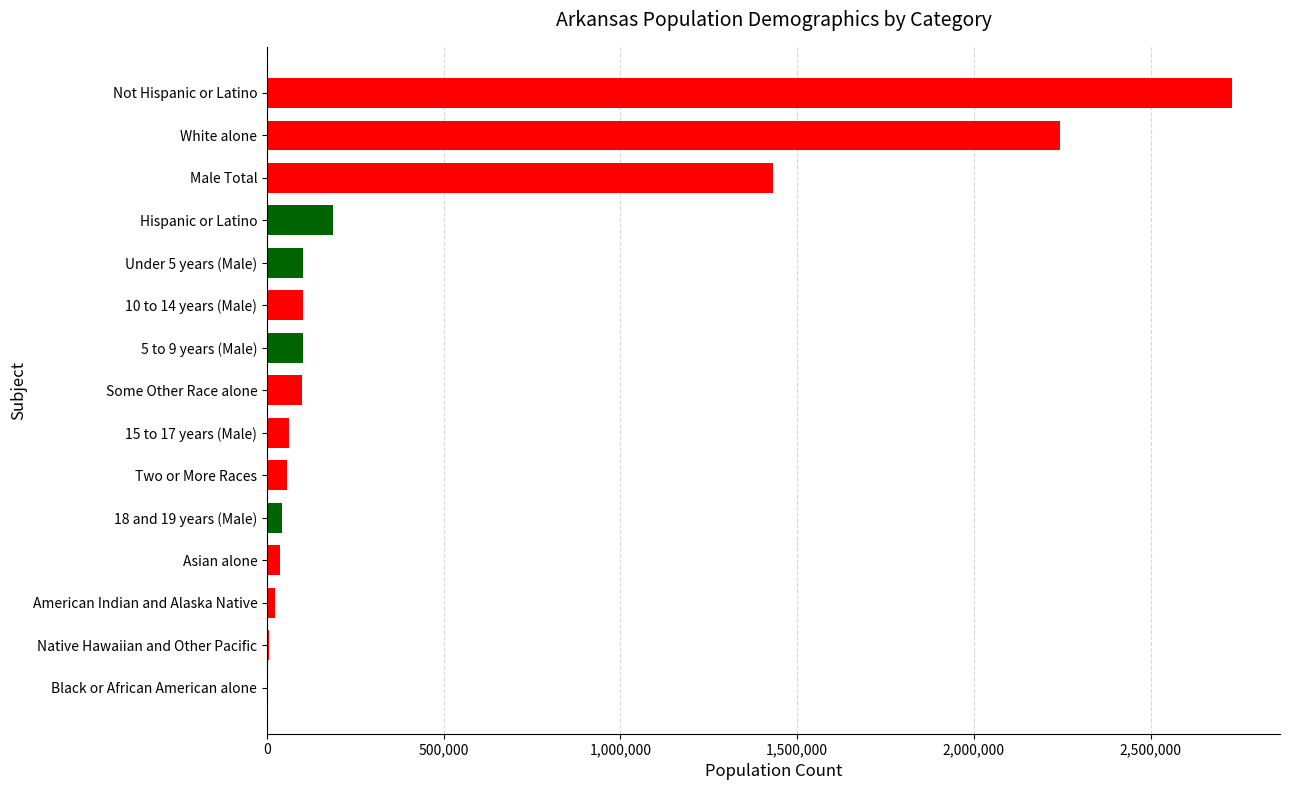

What is the sum of all values?

7221368